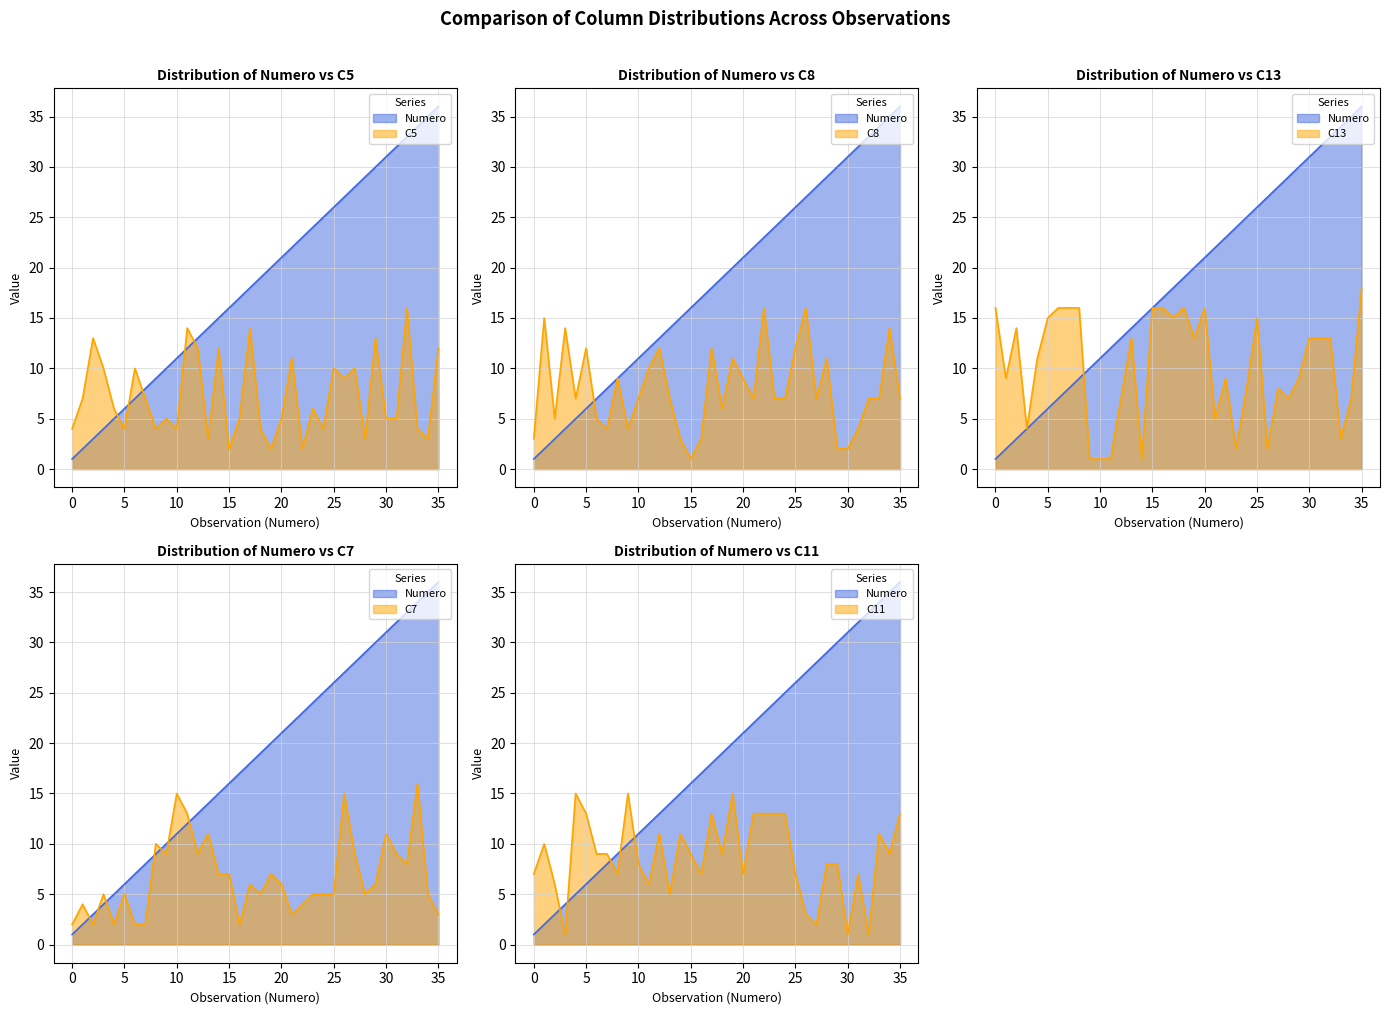

Reading left to right, list all the values displayed in this chart.

Numero: 1	2	3	4	5	6	7	8	9	10	11	12	13	14	15	16	17	18	19	20	21	22	23	24	25	26	27	28	29	30	31	32	33	34	35	36
C5: 4	7	13	10	6	4	10	7	4	5	4	14	12	3	12	2	5	14	4	2	5	11	2	6	4	10	9	10	3	13	5	5	16	4	3	12
C8: 3	15	5	14	7	12	5	4	9	4	7	10	12	7	3	1	3	12	6	11	9	7	16	7	7	12	16	7	11	2	2	4	7	7	14	7
C13: 16	9	14	4	11	15	16	16	16	1	1	1	7	13	1	16	16	15	16	13	16	5	9	2	8	15	2	8	7	9	13	13	13	3	7	18
C7: 2	4	2	5	2	5	2	2	10	9	15	13	9	11	7	7	2	6	5	7	6	3	4	5	5	5	15	9	5	6	11	9	8	16	5	3
C11: 7	10	6	1	15	13	9	9	7	15	8	6	11	5	11	9	7	13	9	15	7	13	13	13	13	7	3	2	8	8	1	7	1	11	9	13